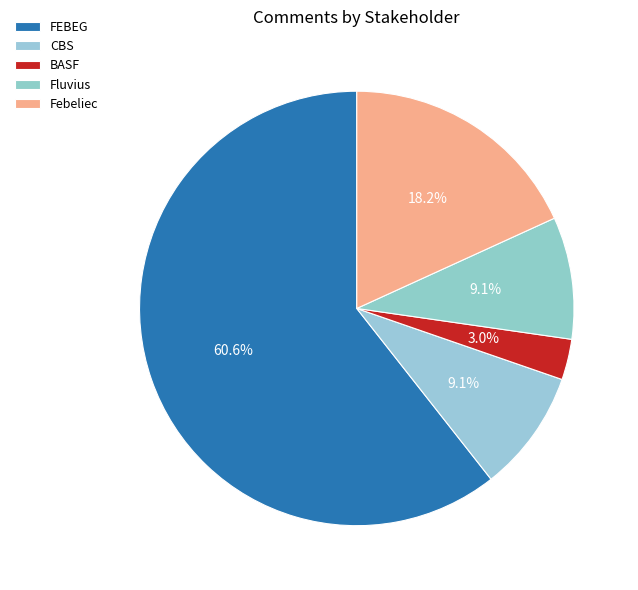

Which has a higher value, Fluvius or Febeliec?

Febeliec